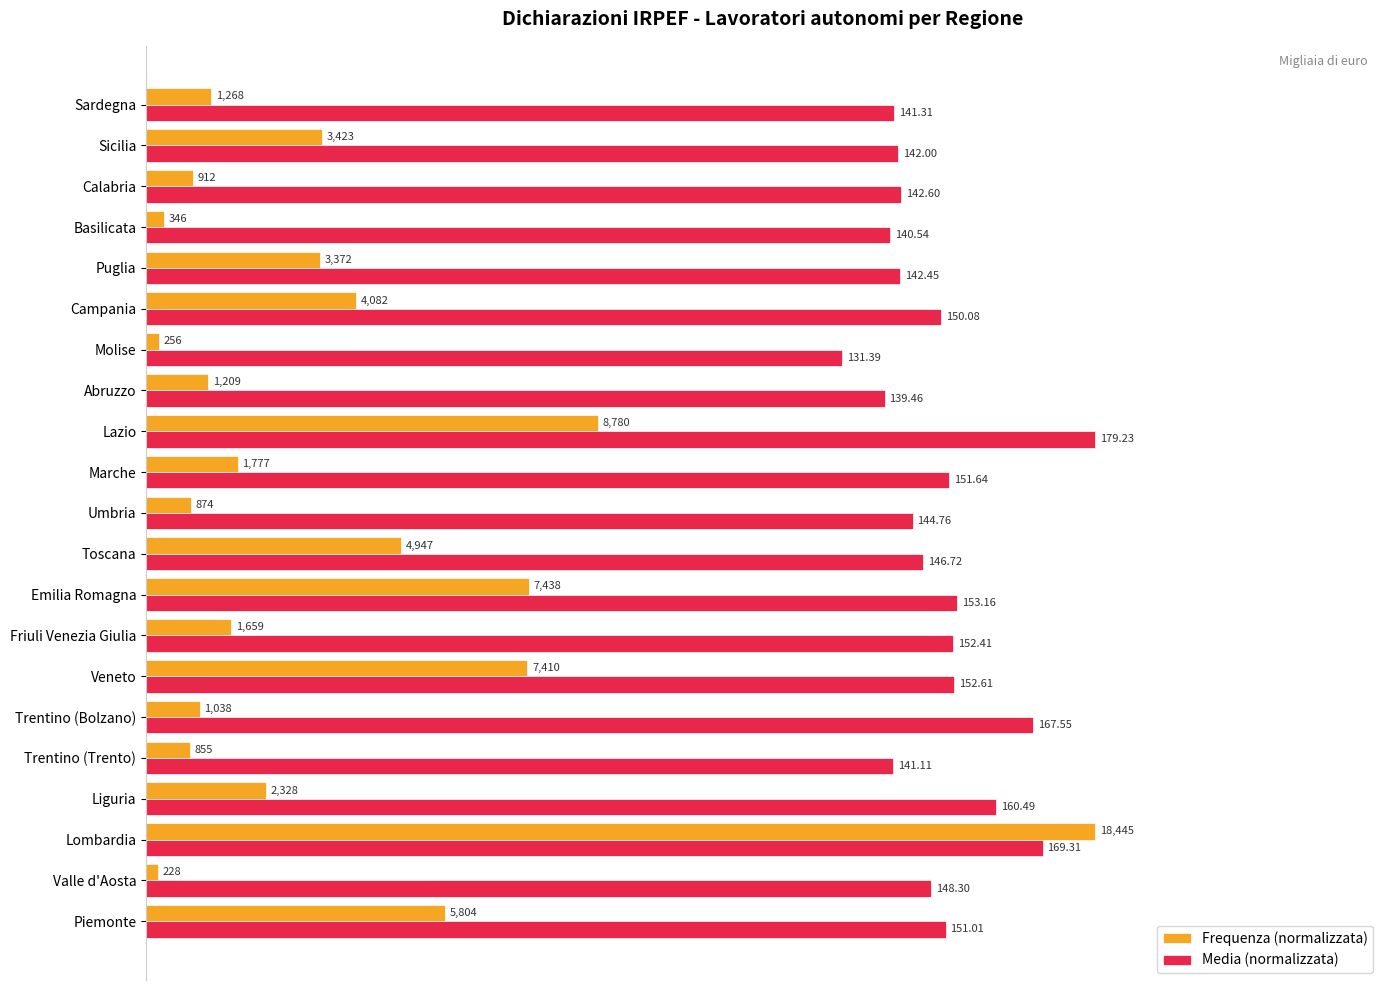

What are all the series names shown in the legend?

Frequenza (normalizzata), Media (normalizzata)